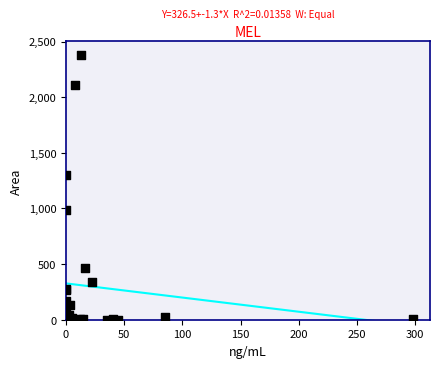

What Y value in the scatter plot is closest to 1190?

1301.8